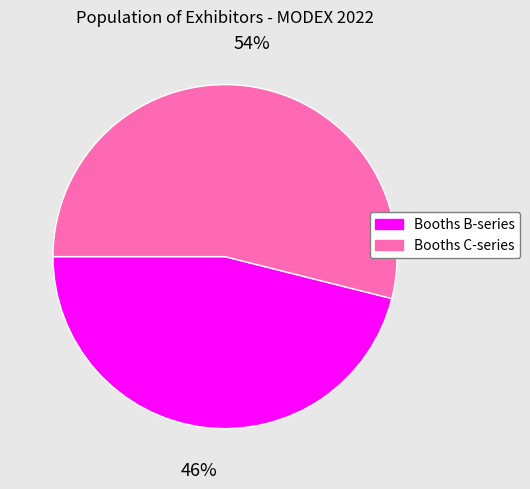

Does any single category account for the majority?

Yes